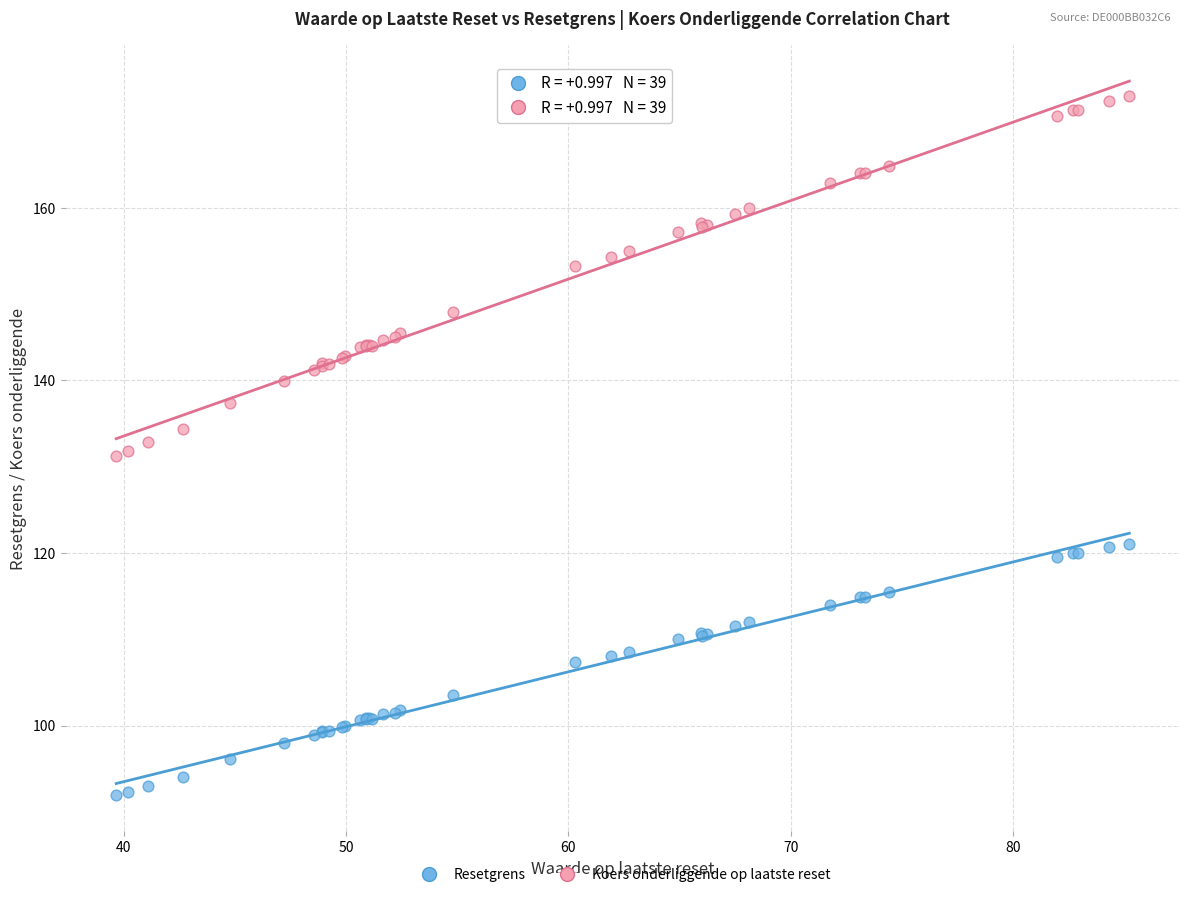

In the Koers onderliggende op laatste reset series, what Y value is closest to 152?

153.3